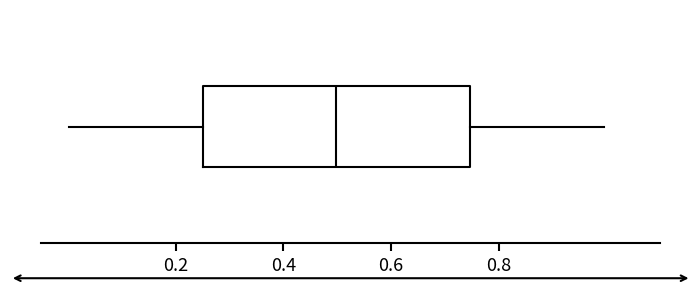

Where does the left whisker of the box end on the x-axis? The values are not printed on the chart, so give them approximately, as read against the axis.

0.00